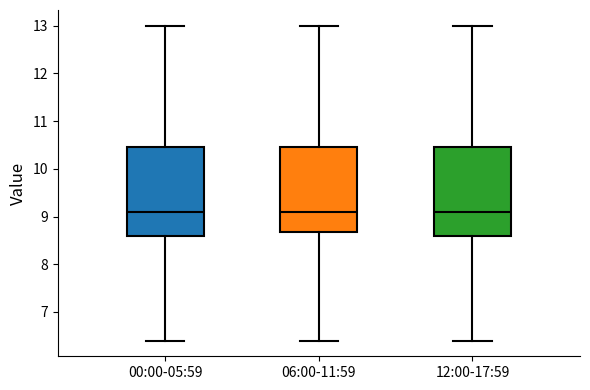

Reading left to right, transcribe this box plot: for each box, give where its median line is, the range the box spans, and where its two whiskers end, as read against the y-axis. The values are not printed on the chart, so give them approximately, as read against the axis.

00:00-05:59: median 9.1, box 8.6 to 10.5, whiskers 6.4 to 13.0
06:00-11:59: median 9.1, box 8.7 to 10.5, whiskers 6.4 to 13.0
12:00-17:59: median 9.1, box 8.6 to 10.5, whiskers 6.4 to 13.0